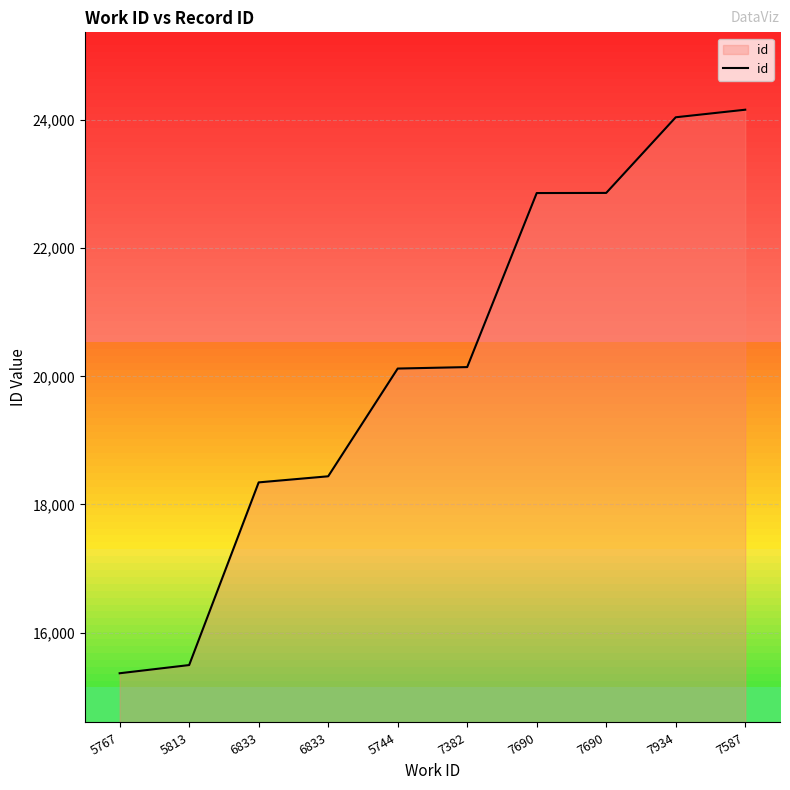

How many lines are shown in the chart?

1